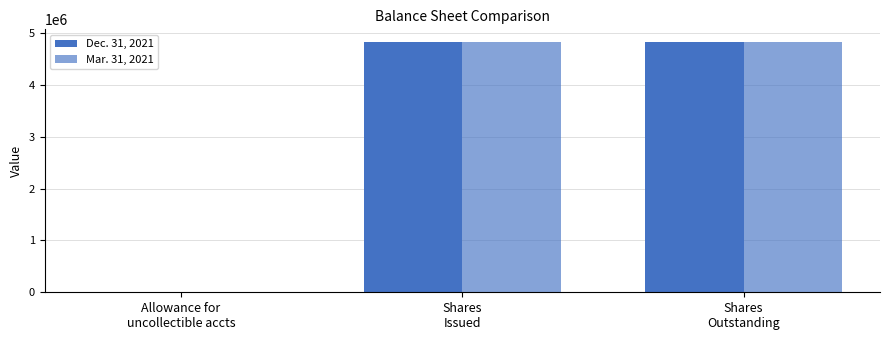

What is the maximum value for Mar. 31, 2021?

4833232